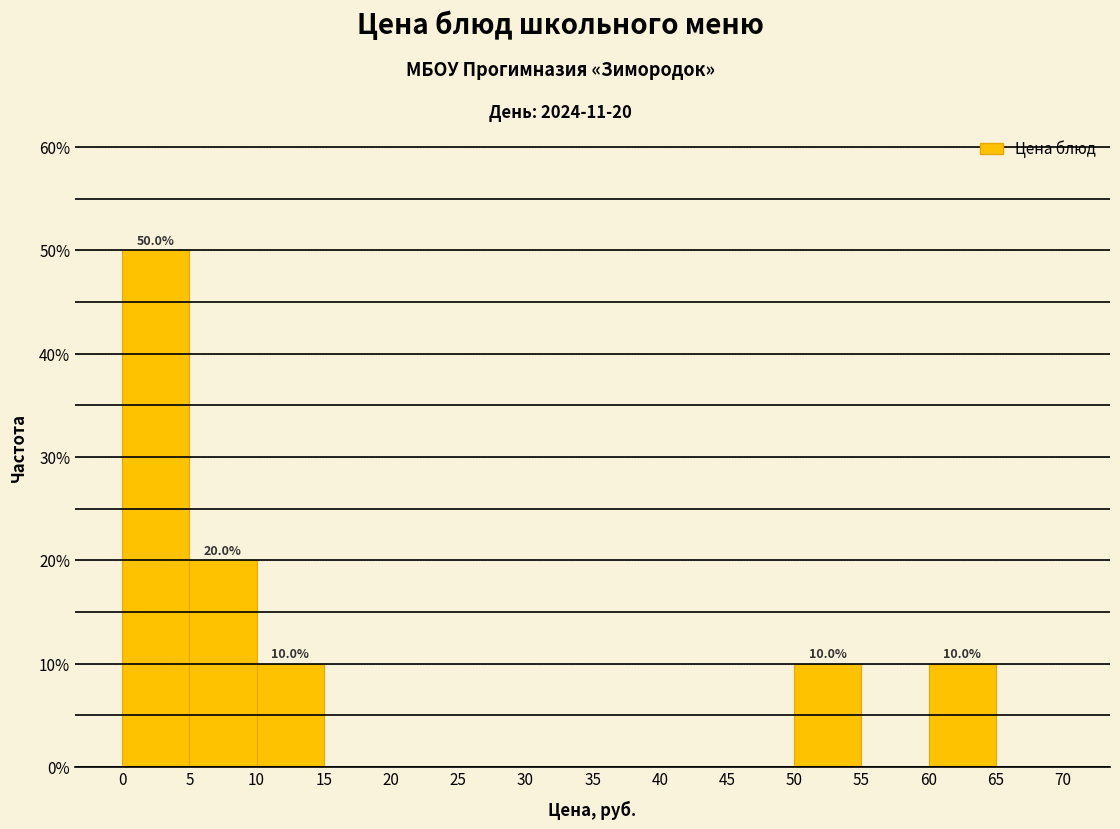

Which range on the x-axis has the tallest bar?

0 to 5